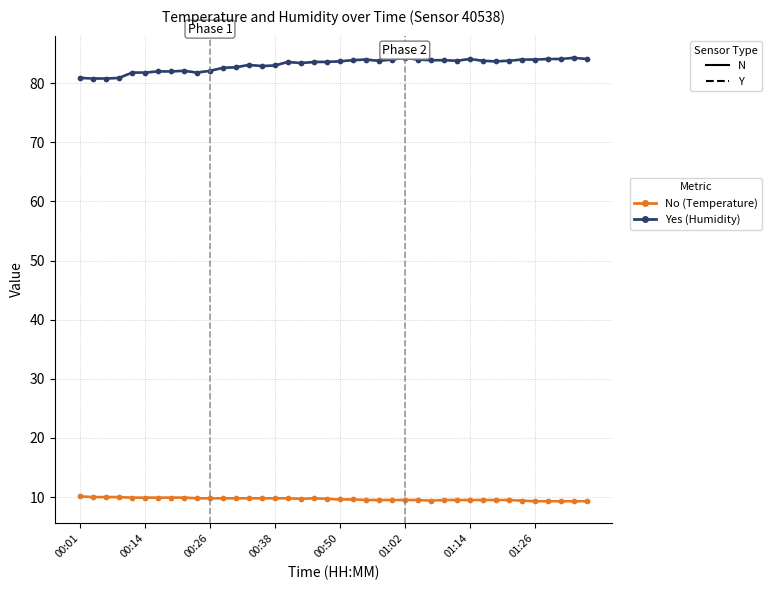

Is this an area chart (filled region under the line)?

No